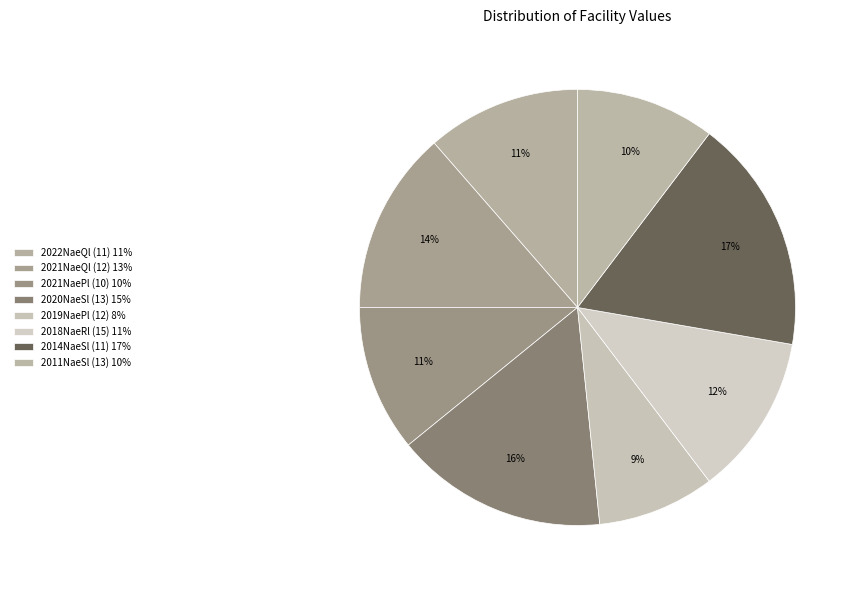

What is the largest slice in the pie chart?

11